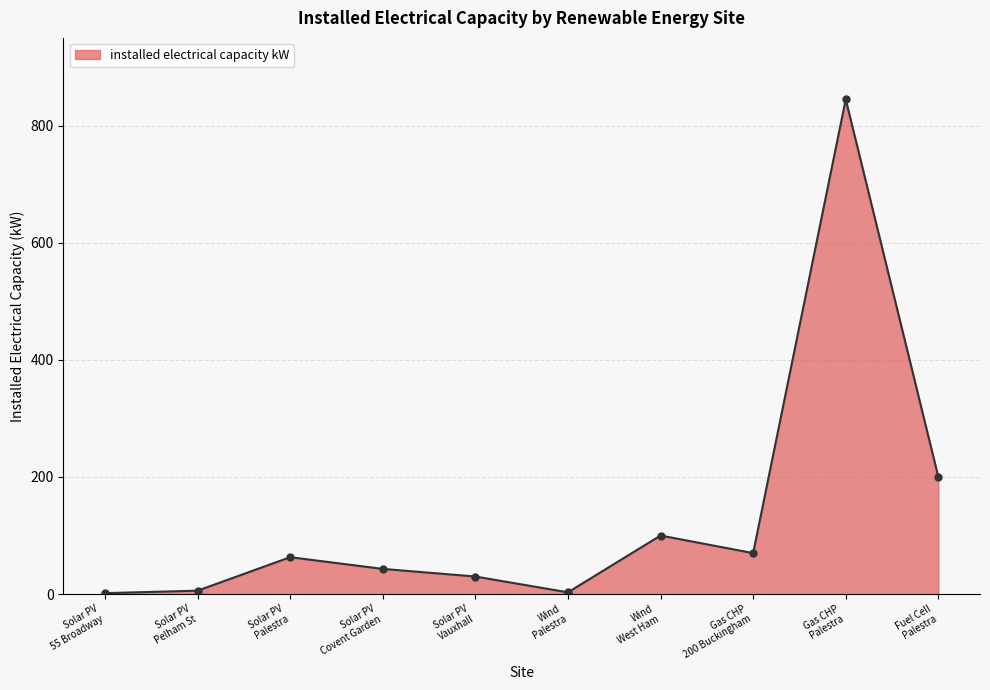

What is the greatest value displayed?

845.0